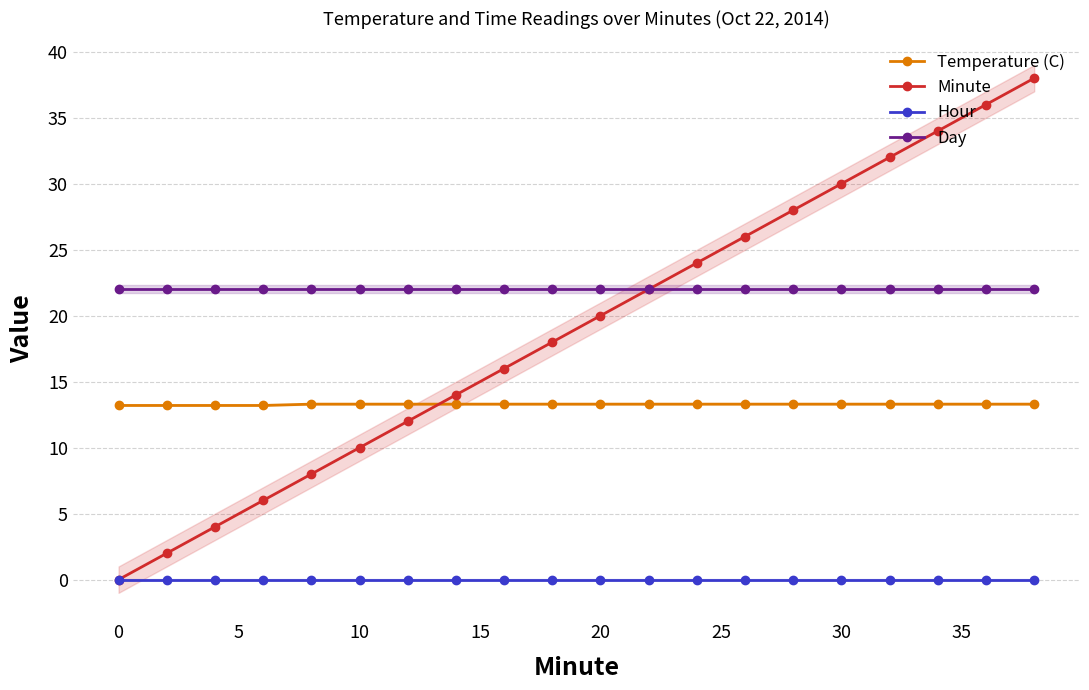

Which series has the widest spread of values?

Minute